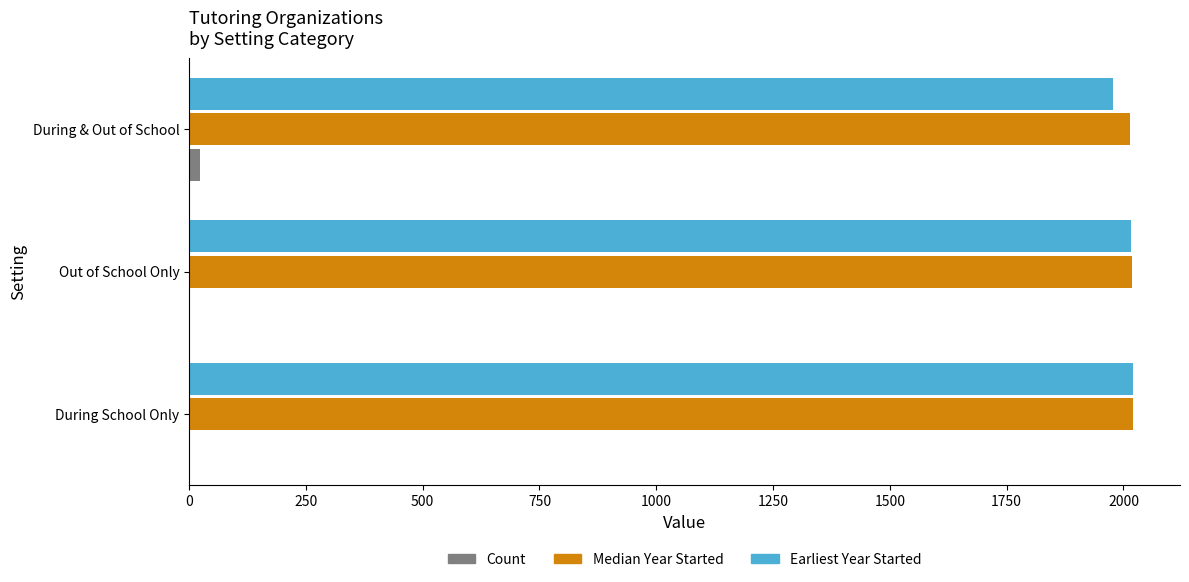

What is the sum of all Median Year Started values?

6053